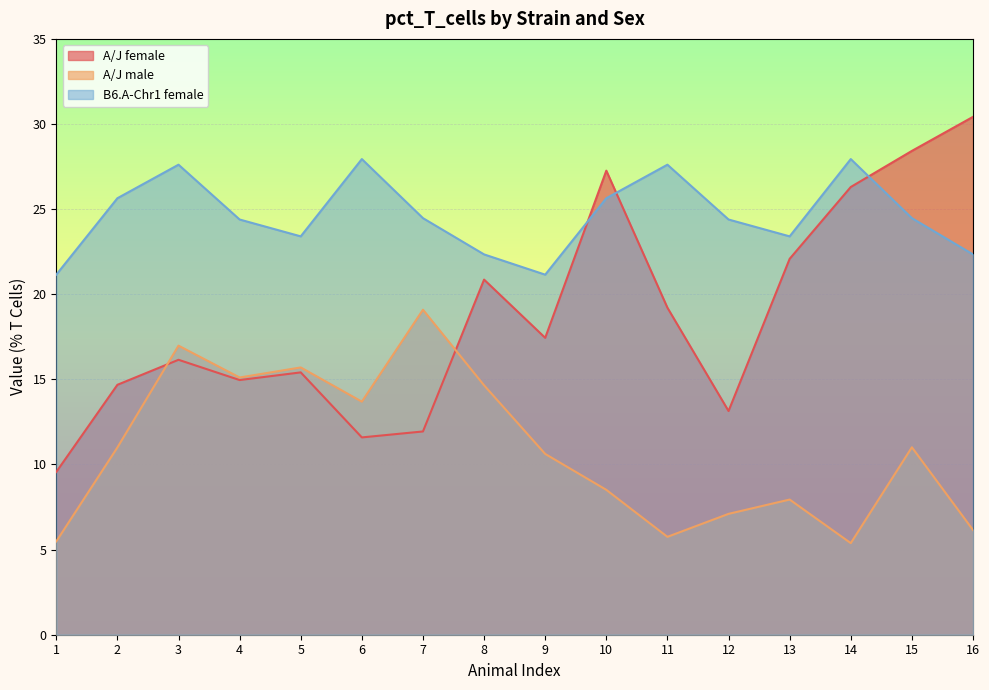

How many lines are shown in the chart?

3